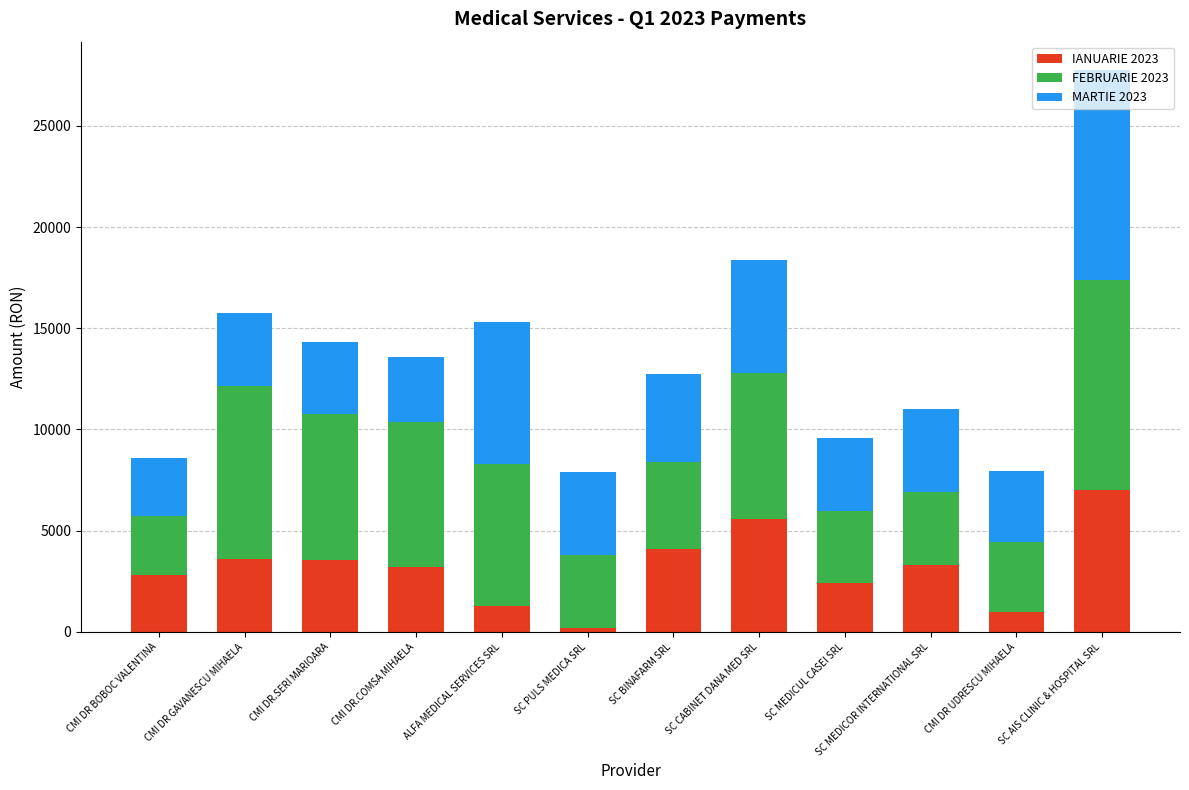

At which label does IANUARIE 2023 reach its minimum?

SC PULS MEDICA SRL